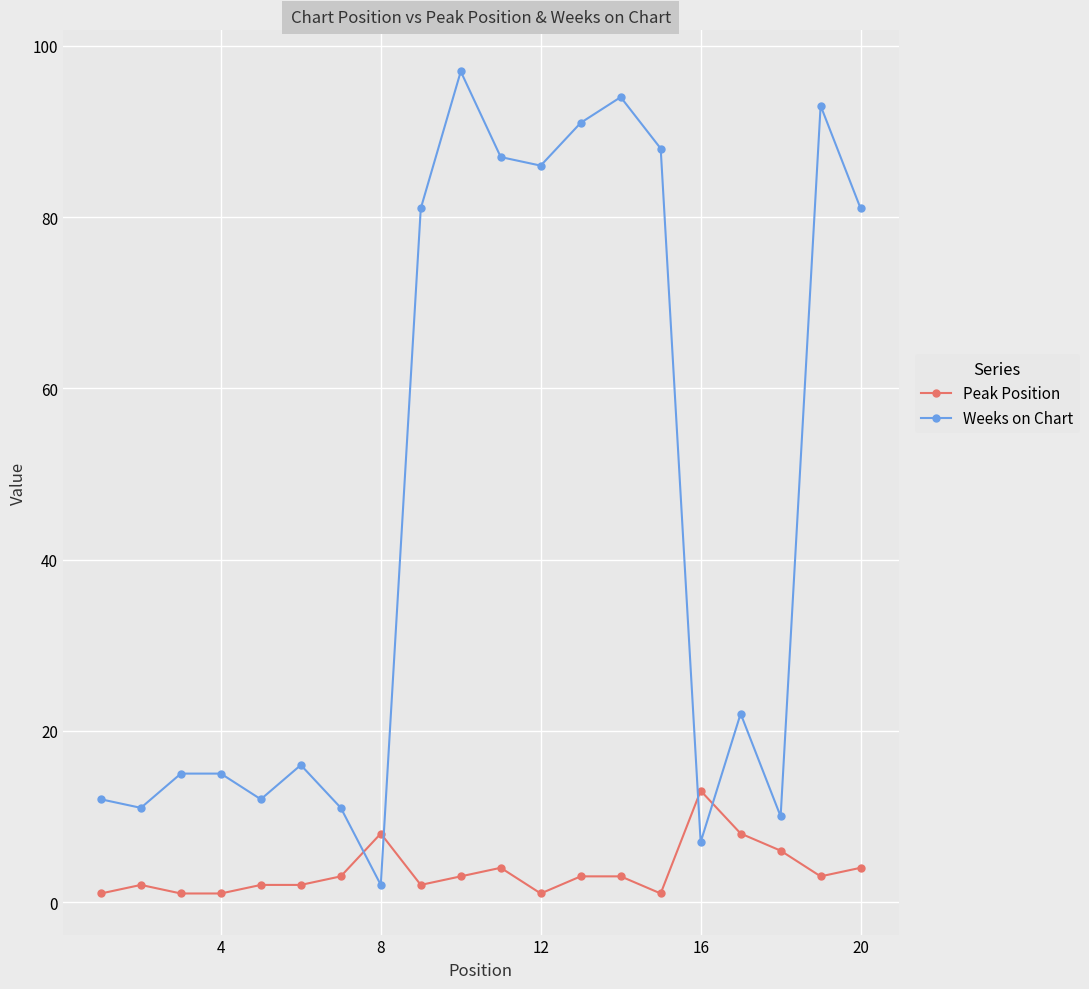

How many lines are shown in the chart?

2